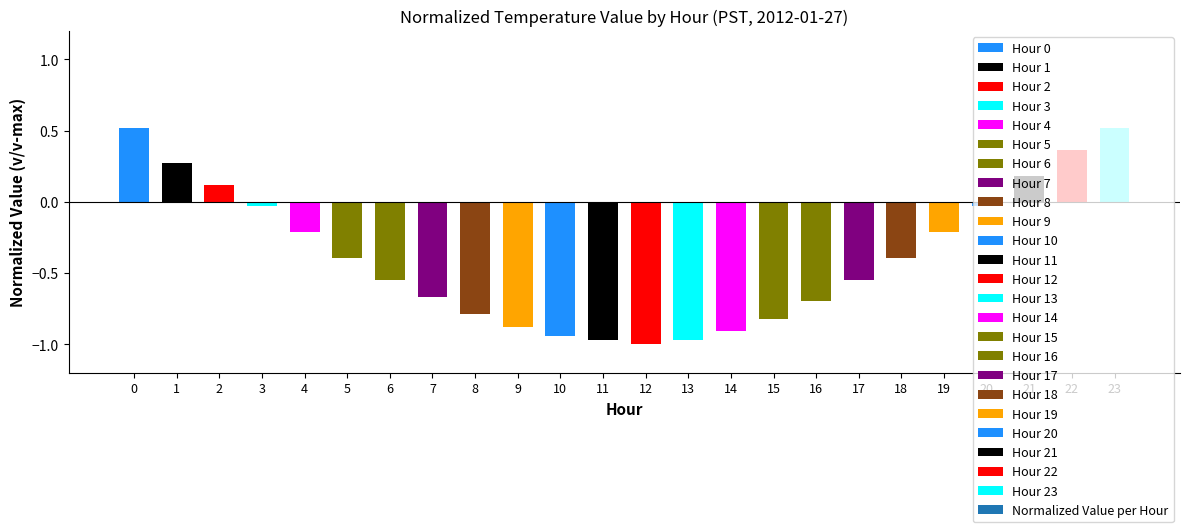

What is the change in value from 2 to 12?

-1.1